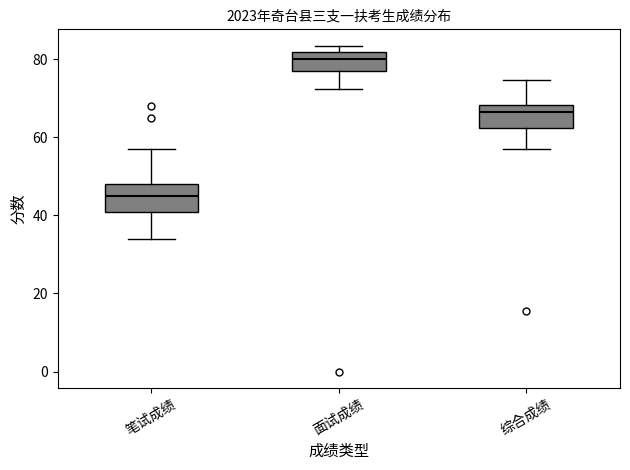

Reading left to right, transcribe this box plot: for each box, give where its median line is, the range the box spans, and where its two whiskers end, as read against the y-axis. The values are not printed on the chart, so give them approximately, as read against the axis.

笔试成绩: median 46, box 42 to 48, whiskers 34 to 58
面试成绩: median 80, box 78 to 82, whiskers 72 to 84
综合成绩: median 66, box 62 to 68, whiskers 58 to 74